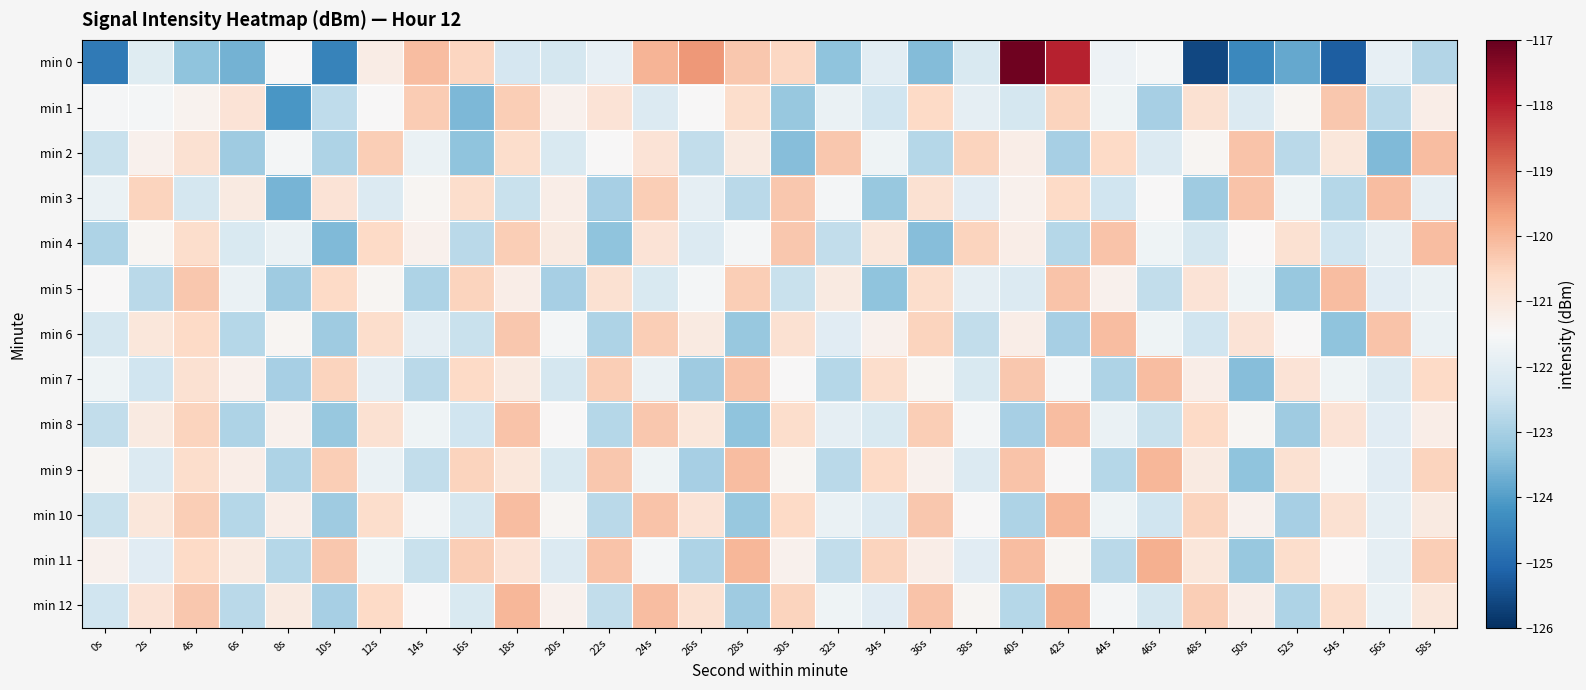

At how many categories does at least one series exceed -120?

5